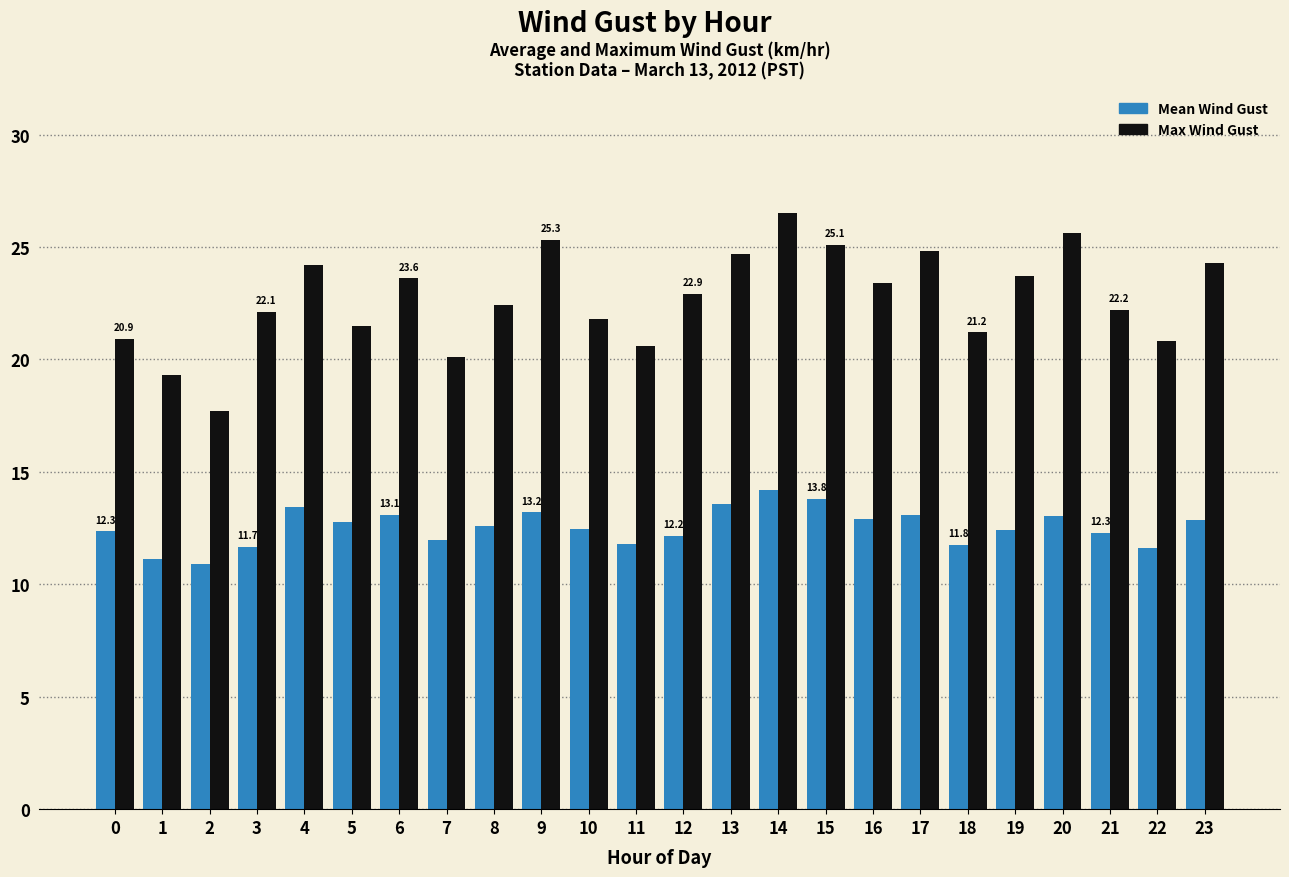

What is the minimum value for Max Wind Gust?

17.7